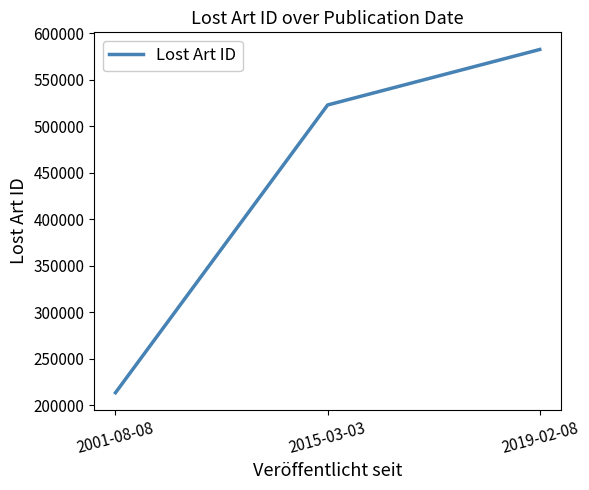

What is the difference between the values at 2001-08-08 and 2019-02-08?

368895.5